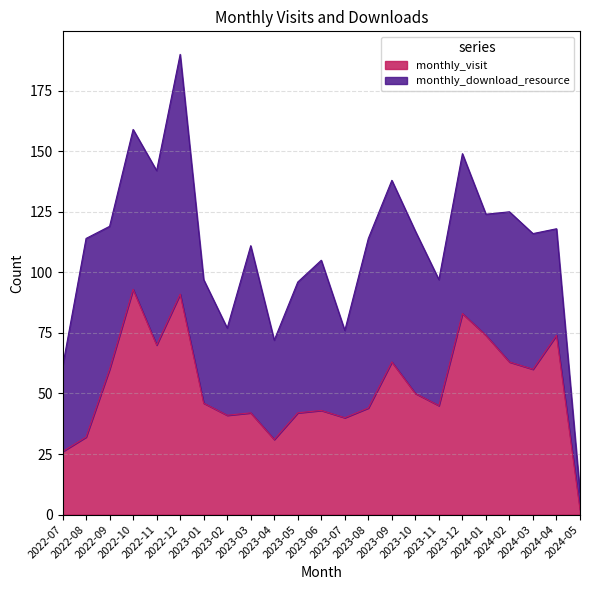

How many interior local peaks (higher than both neighbors) does the data have?

7